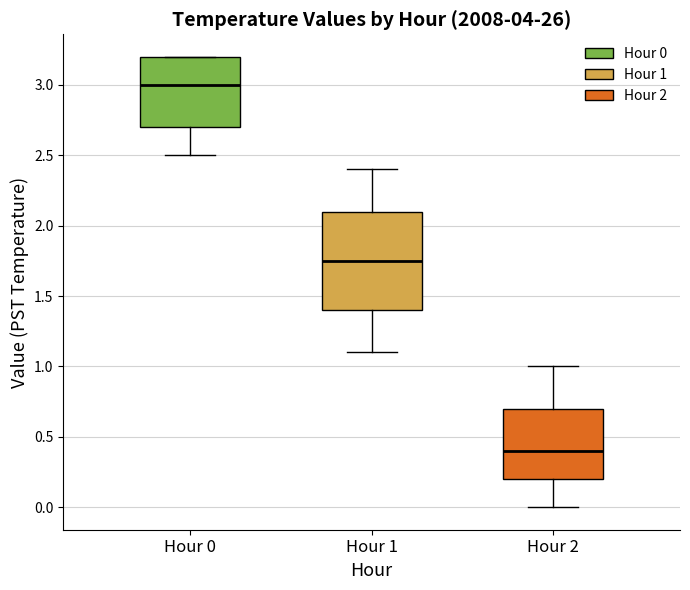

Comparing the boxes themselves (not the whiskers), which one is the tallest?

Hour 1